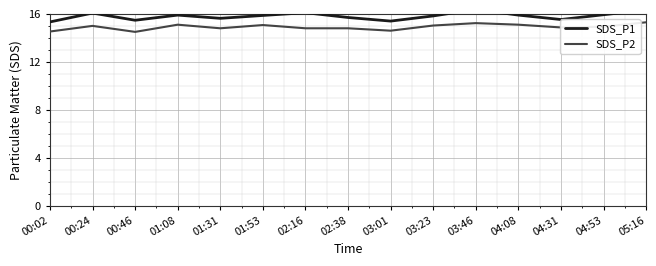

True or false: SDS_P2 and SDS_P1 cross at least once.

False